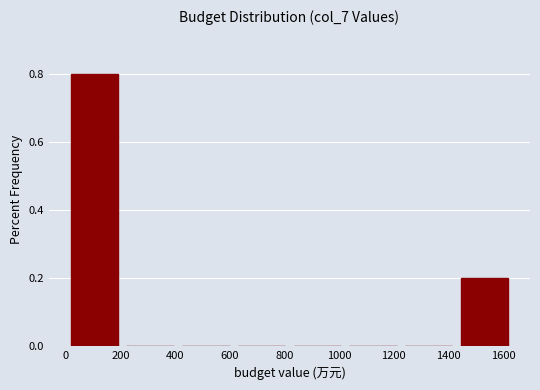

Reading left to right, transcribe this chart: for each bar, give the range it covers on the x-axis and its height. Neither the bar edges nor the heights are printed on the chart, so give them approximately, as read against the axes.

0 to 200: 0.8
200 to 420: 0
420 to 620: 0
620 to 820: 0
820 to 1020: 0
1020 to 1220: 0
1220 to 1440: 0
1440 to 1640: 0.2